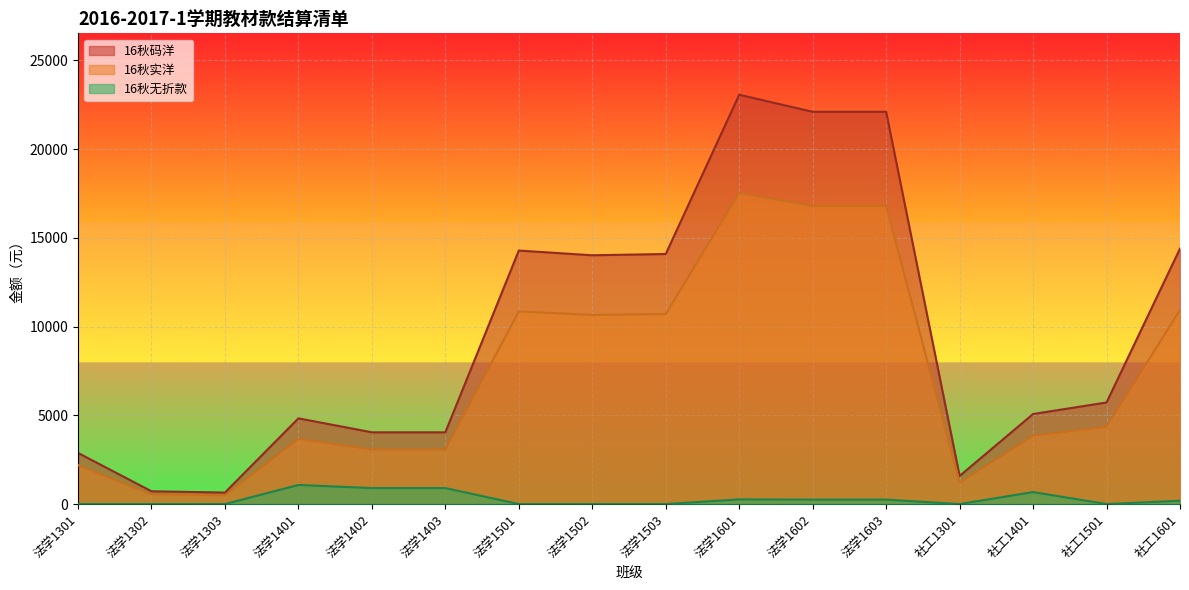

What is the sum of all 16秋码洋 values?

153590.3